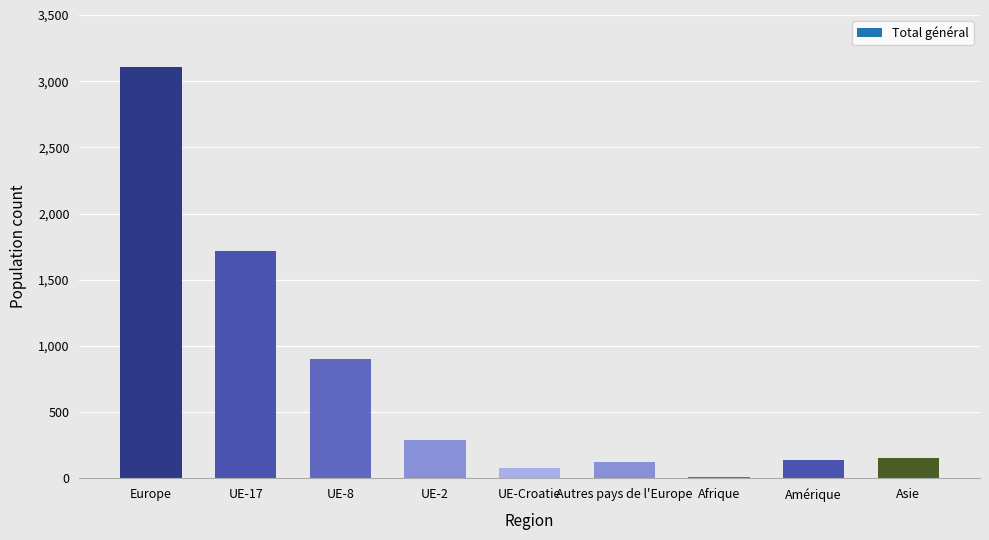

At which category does the chart reach its minimum across all series?

Afrique